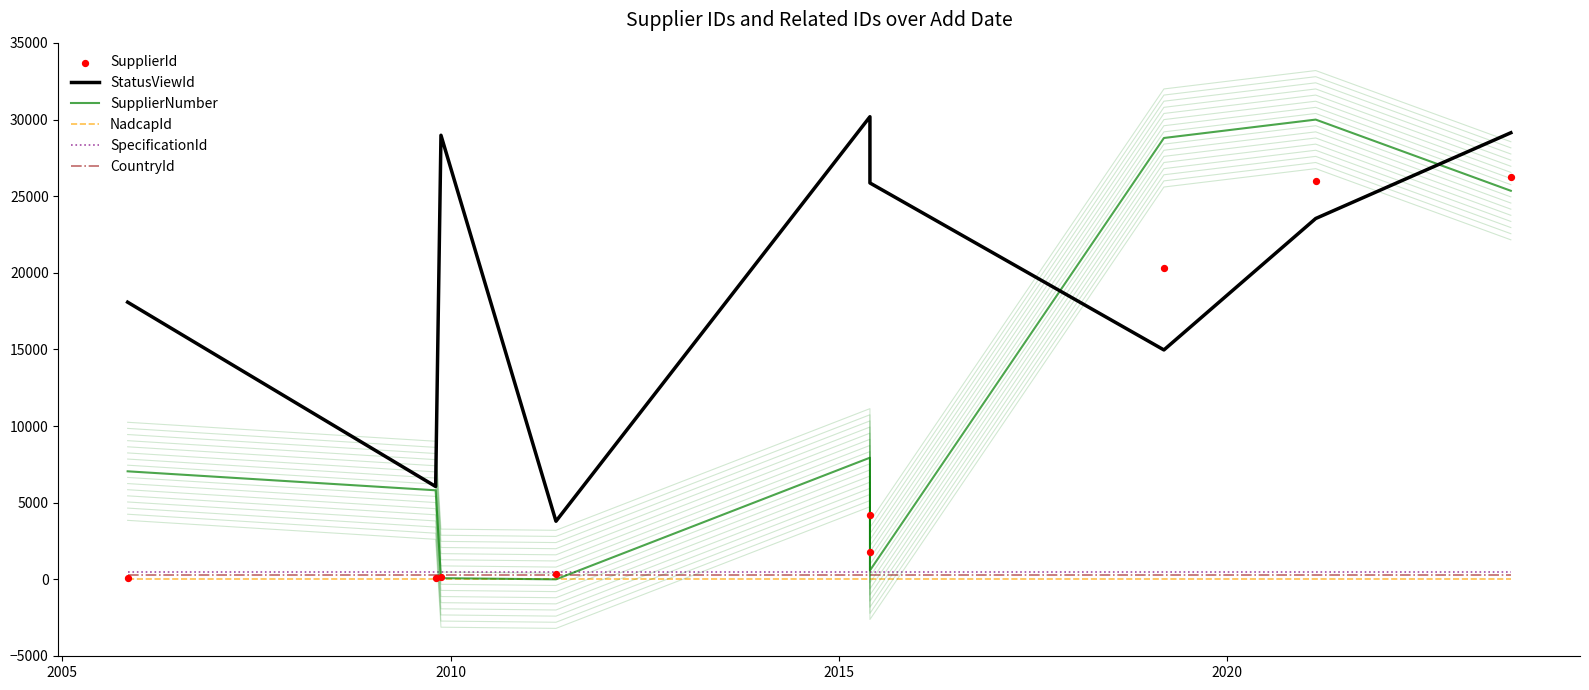

Is the value of SupplierNumber at 2000 greater than the value of SpecificationId at 7?

Yes